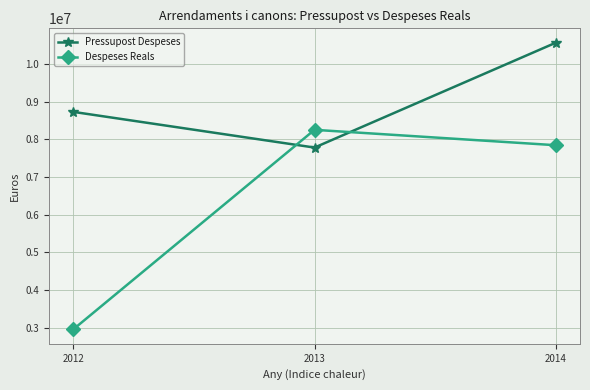

What is the difference between the maximum and second lowest values in the Despeses Reals series?

409232.3